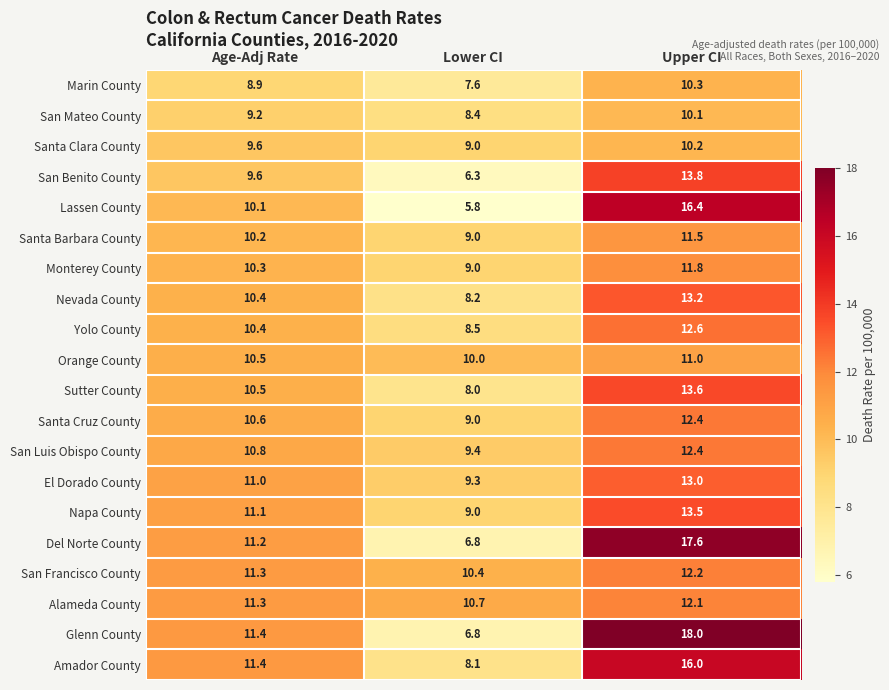

What is the difference between the maximum and minimum values in the Yolo County series?

4.1